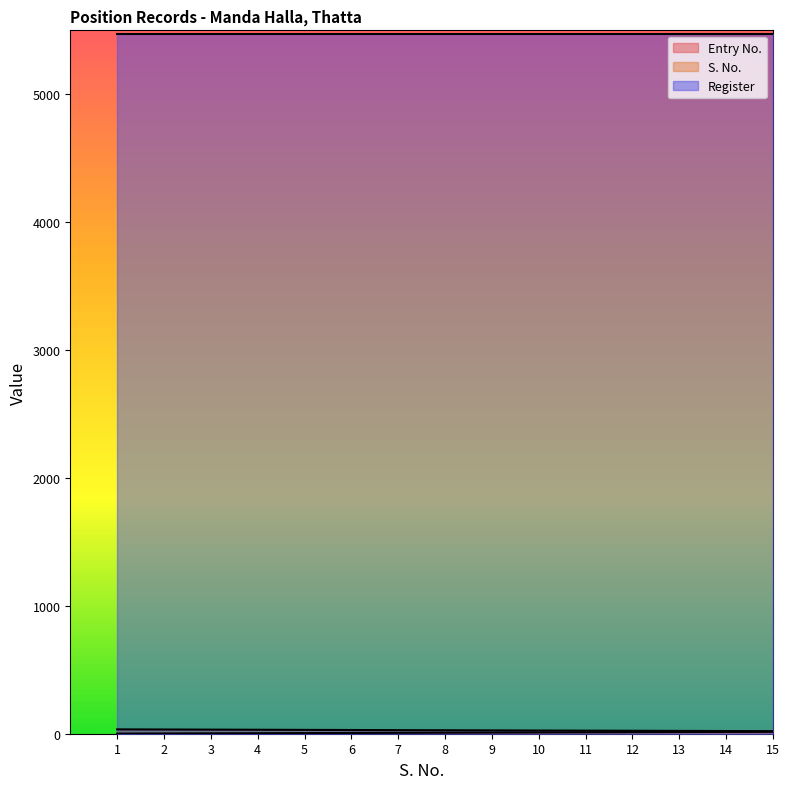

True or false: Entry No. and S. No. intersect in this chart.

False